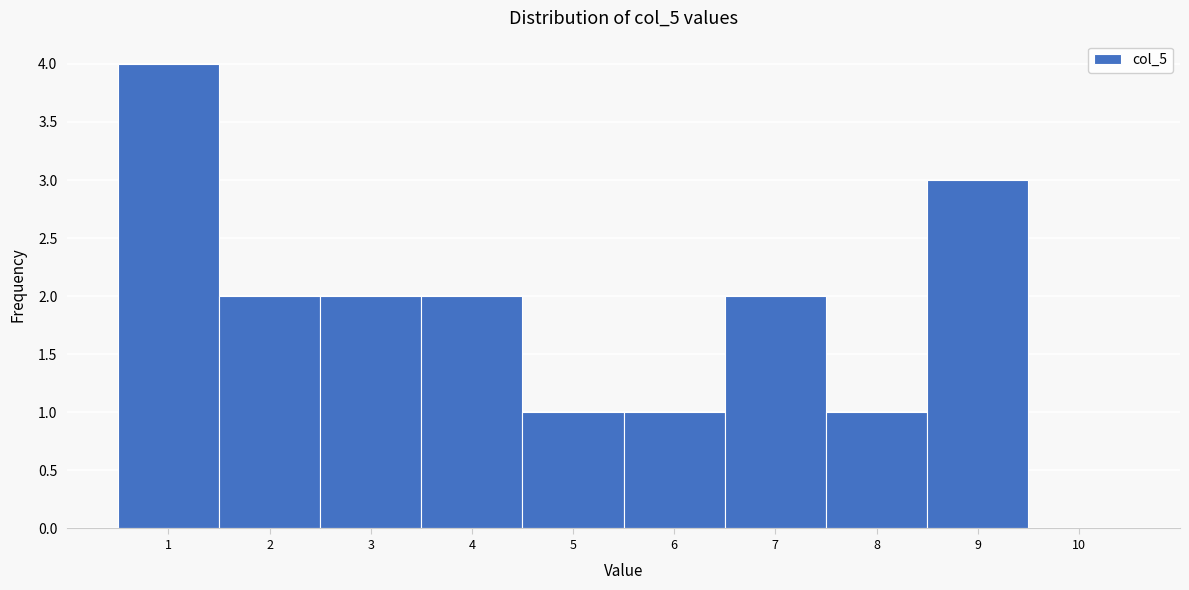

Reading left to right, transcribe this chart: for each bar, give the range it covers on the x-axis and its height. The values are not printed on the chart, so give them approximately, as read against the axis.

0.5 to 1.5: 4
1.5 to 2.5: 2
2.5 to 3.5: 2
3.5 to 4.5: 2
4.5 to 5.5: 1
5.5 to 6.5: 1
6.5 to 7.5: 2
7.5 to 8.5: 1
8.5 to 9.5: 3
9.5 to 10.5: 0